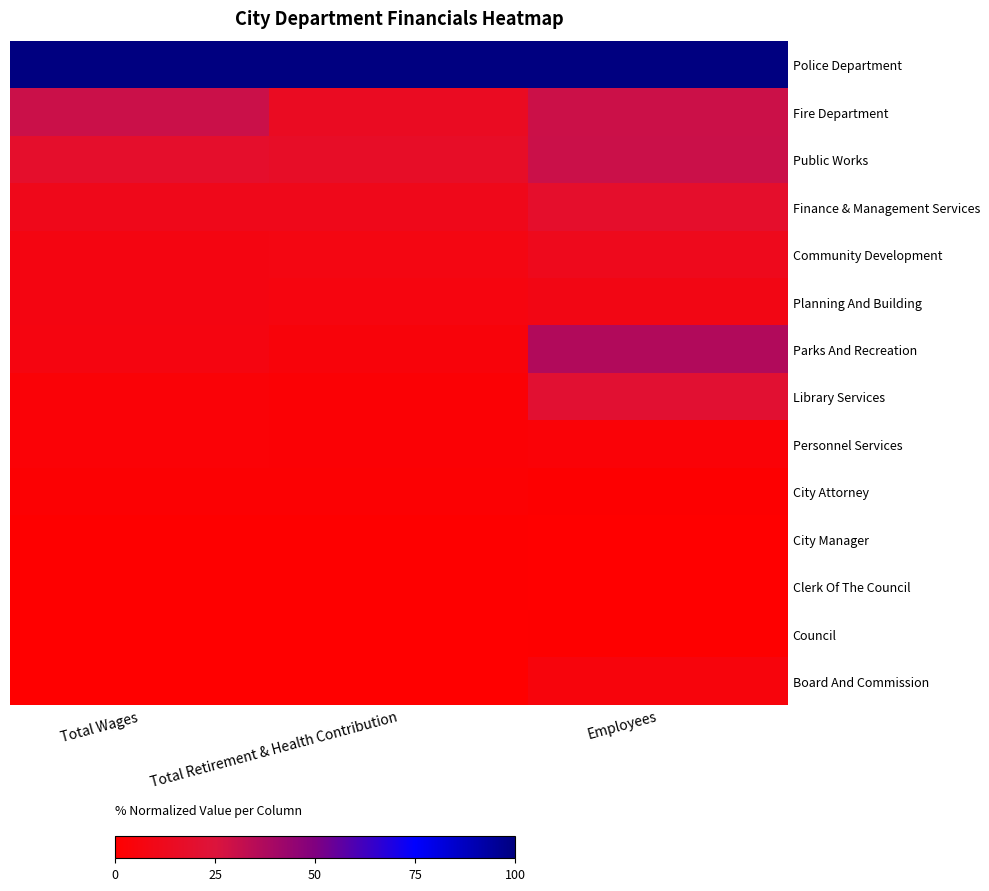

Reading right to left, what are all the values shown in this chart?

Police Department: Employees=100.0	Total Retirement & Health Contribution=100.0	Total Wages=100.0
Fire Department: Employees=29.4	Total Retirement & Health Contribution=14.7	Total Wages=29.7
Public Works: Employees=29.9	Total Retirement & Health Contribution=16.6	Total Wages=18.6
Finance & Management Services: Employees=18.7	Total Retirement & Health Contribution=11.0	Total Wages=11.1
Community Development: Employees=11.9	Total Retirement & Health Contribution=7.9	Total Wages=7.8
Planning And Building: Employees=8.9	Total Retirement & Health Contribution=6.4	Total Wages=7.5
Parks And Recreation: Employees=36.6	Total Retirement & Health Contribution=4.7	Total Wages=7.3
Library Services: Employees=21.1	Total Retirement & Health Contribution=2.4	Total Wages=3.2
Personnel Services: Employees=3.3	Total Retirement & Health Contribution=2.5	Total Wages=2.8
City Attorney: Employees=1.1	Total Retirement & Health Contribution=1.9	Total Wages=1.9
City Manager: Employees=0.1	Total Retirement & Health Contribution=0.6	Total Wages=0.6
Clerk Of The Council: Employees=0.0	Total Retirement & Health Contribution=0.5	Total Wages=0.5
Council: Employees=0.4	Total Retirement & Health Contribution=0.2	Total Wages=0.1
Board And Commission: Employees=5.4	Total Retirement & Health Contribution=0.0	Total Wages=0.0